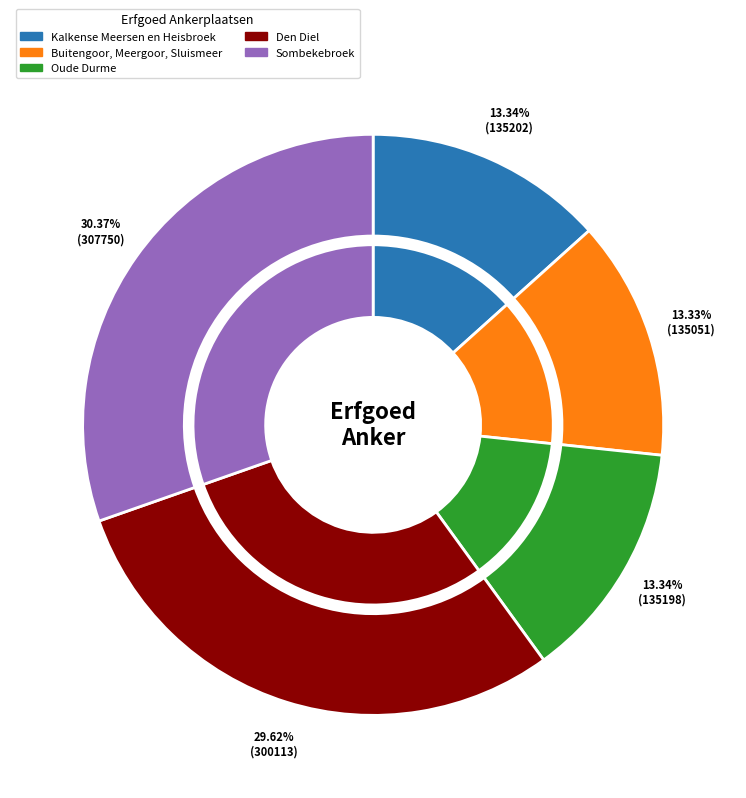

What is the change in value from Kalkense Meersen en Heisbroek to Den Diel?

+164911